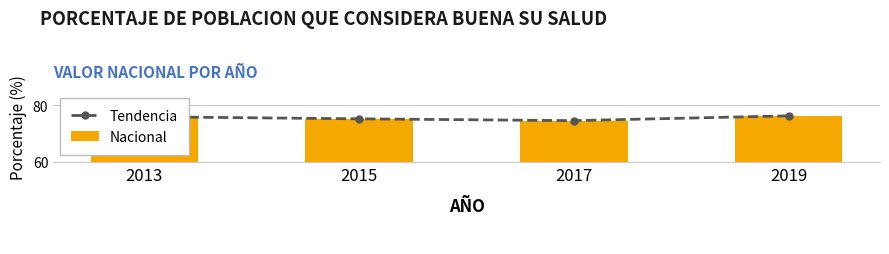

What is the total value across all series at 2013?

151.8